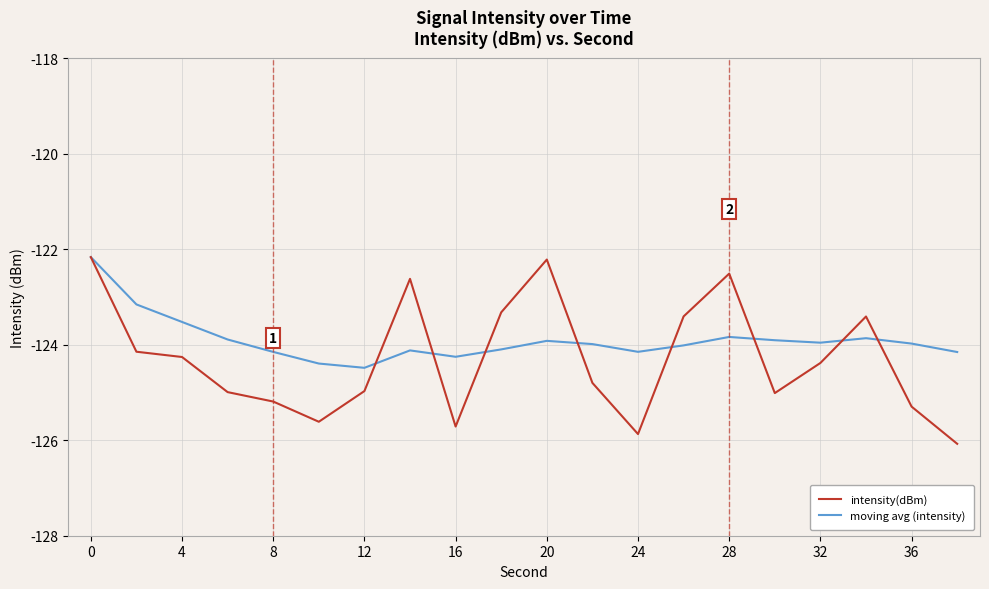

Which series has the widest spread of values?

intensity(dBm)